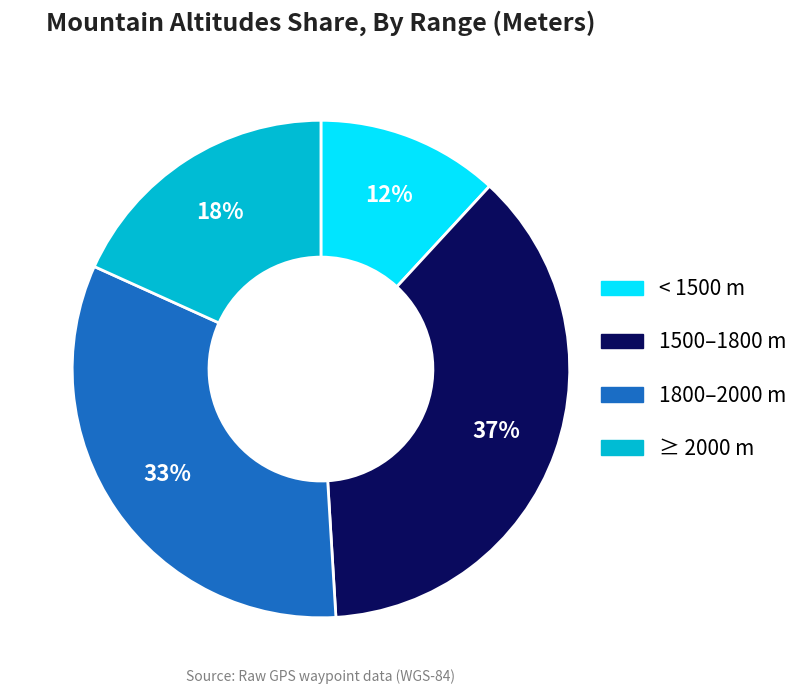

Is there a majority slice in this chart?

No